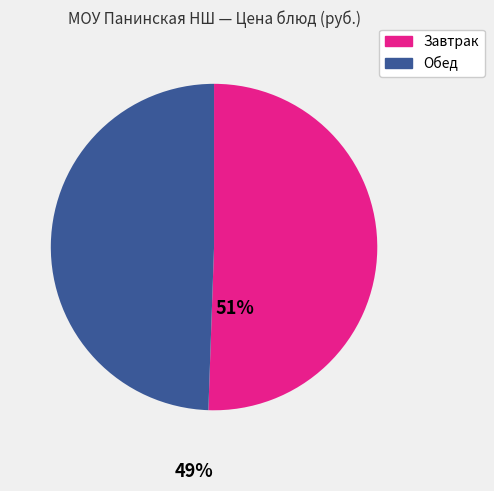

Is there a majority slice in this chart?

Yes